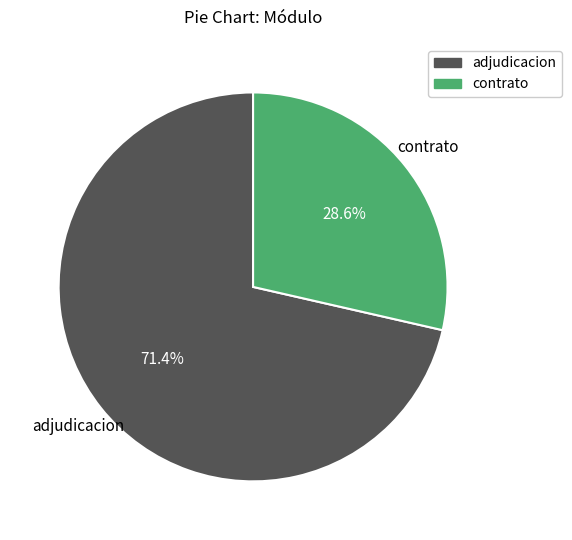

To the nearest percent, what is the difference between the largest and smallest slice percentages?

43%